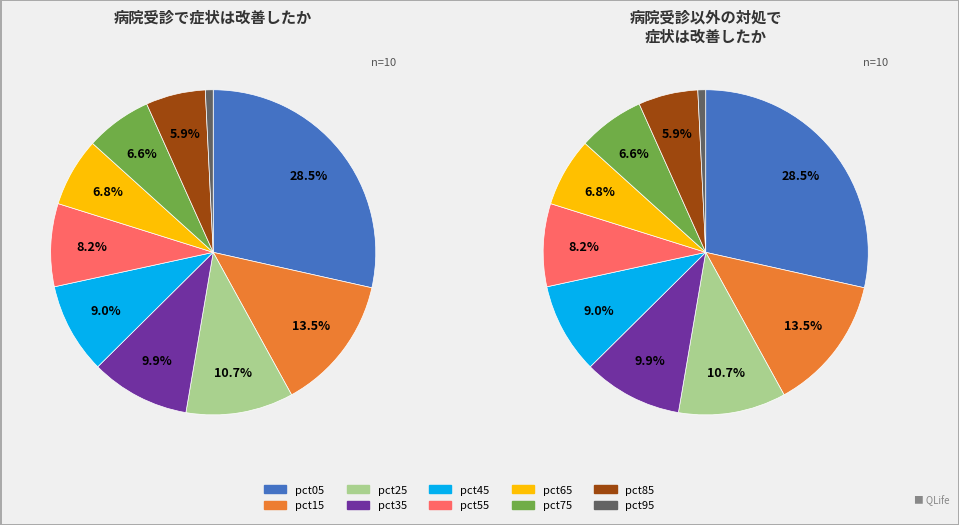

Combined, what portion of the pie is pct05 and pct25?

39.2%